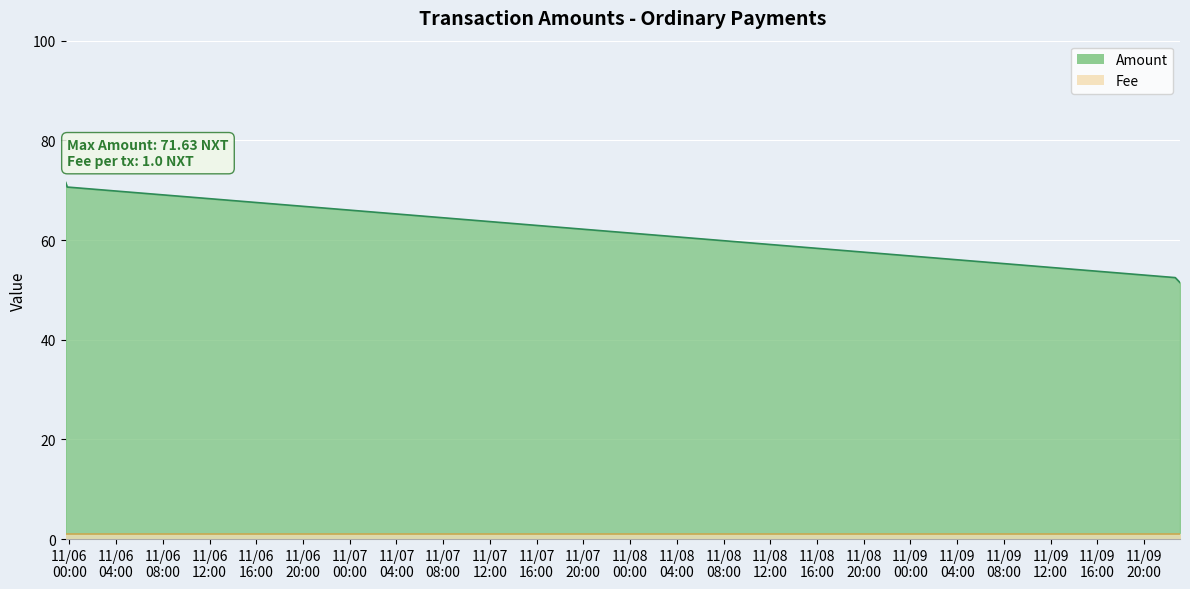

True or false: the data has more than 2 interior local peaks.

False